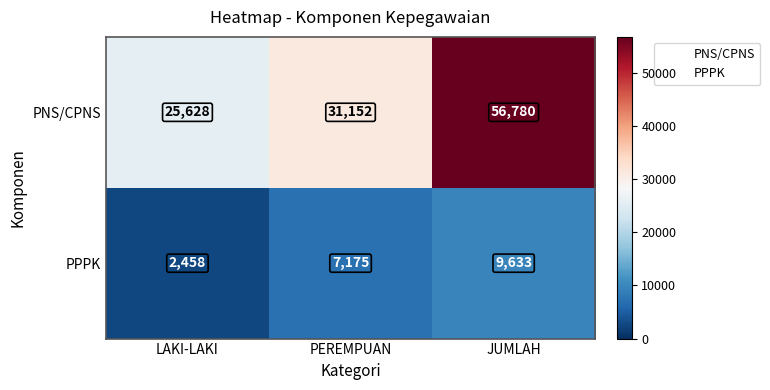

The PPPK series shows 529 at LAKI-LAKI. True or false?

False